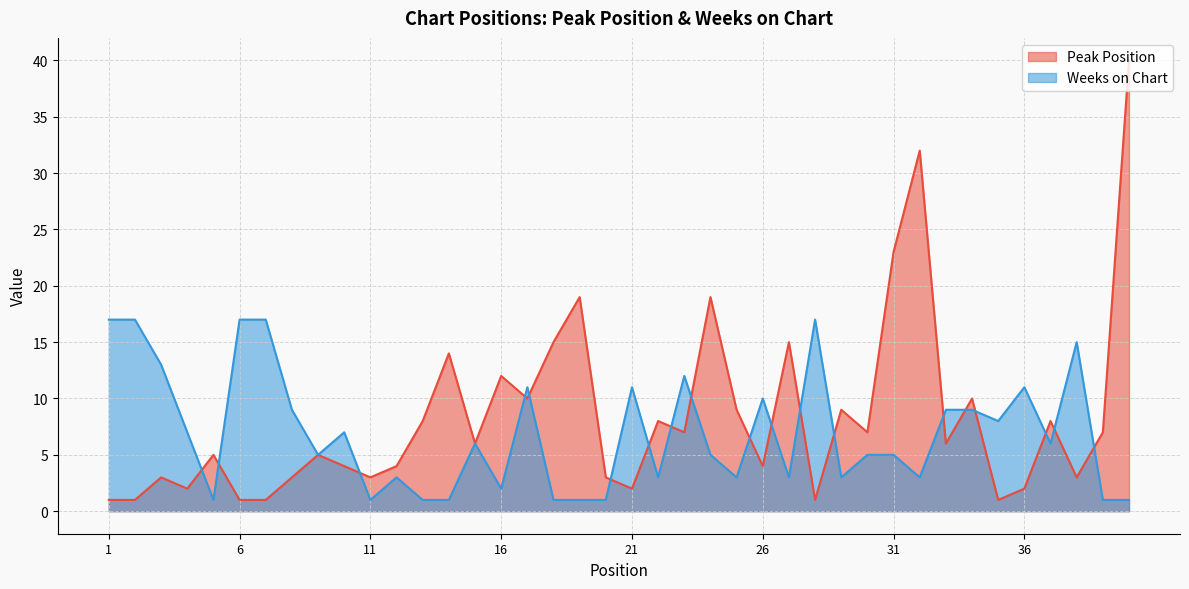

What are all the series names shown in the legend?

Peak Position, Weeks on Chart